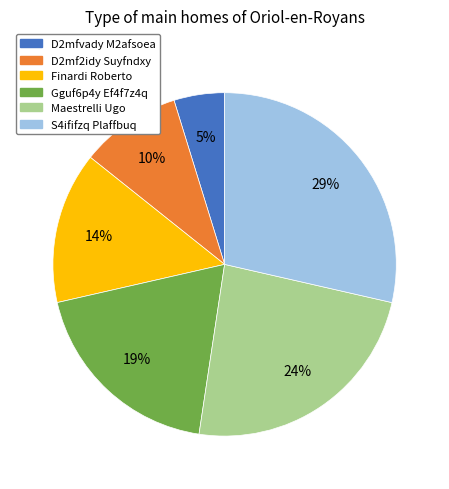

To the nearest percent, what portion does D2mf2idy Suyfndxy represent?

10%